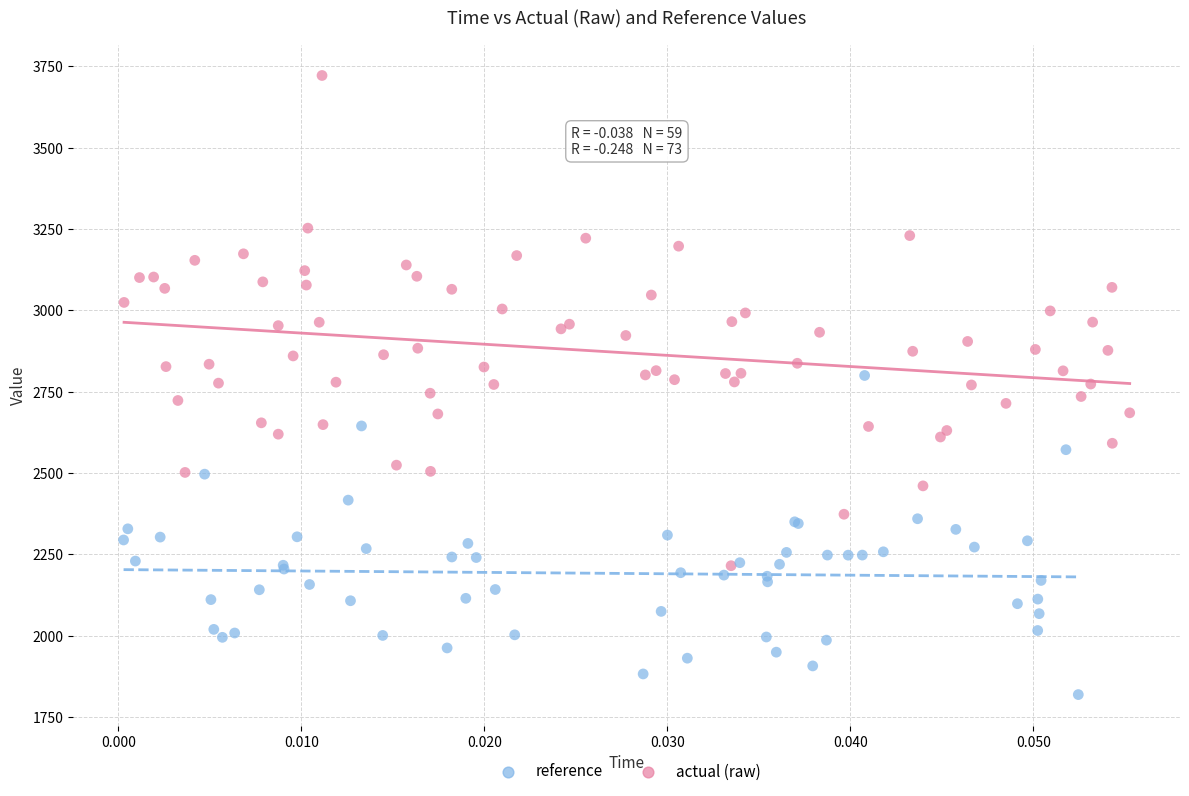

Which series reaches the minimum Y coordinate?

reference